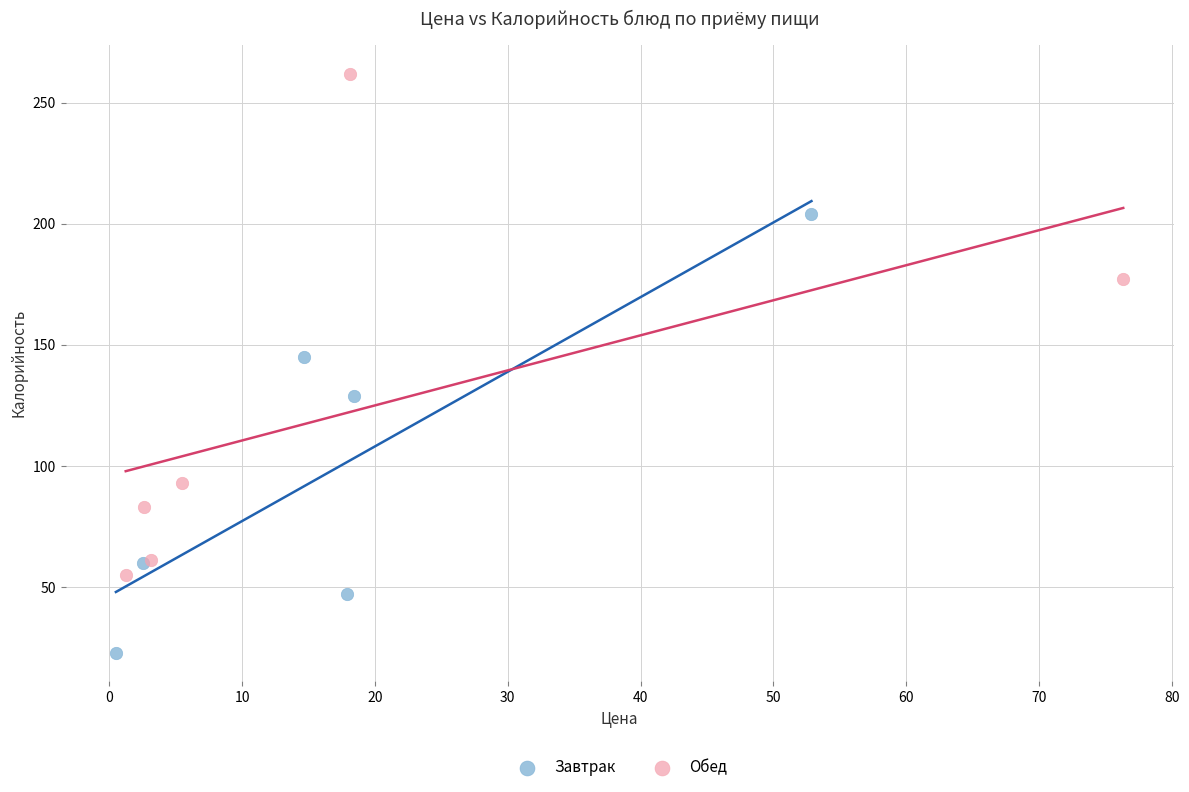

Which series has the widest spread of Y values?

Обед